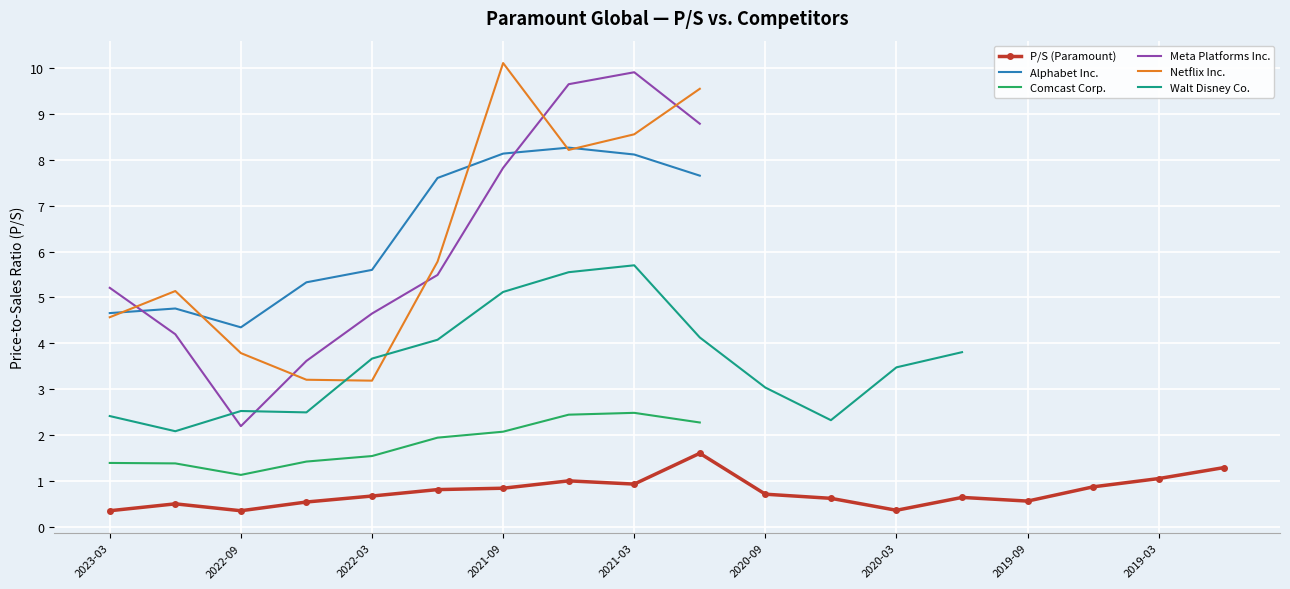

True or false: P/S (Paramount) has more than 0 interior local peaks.

True